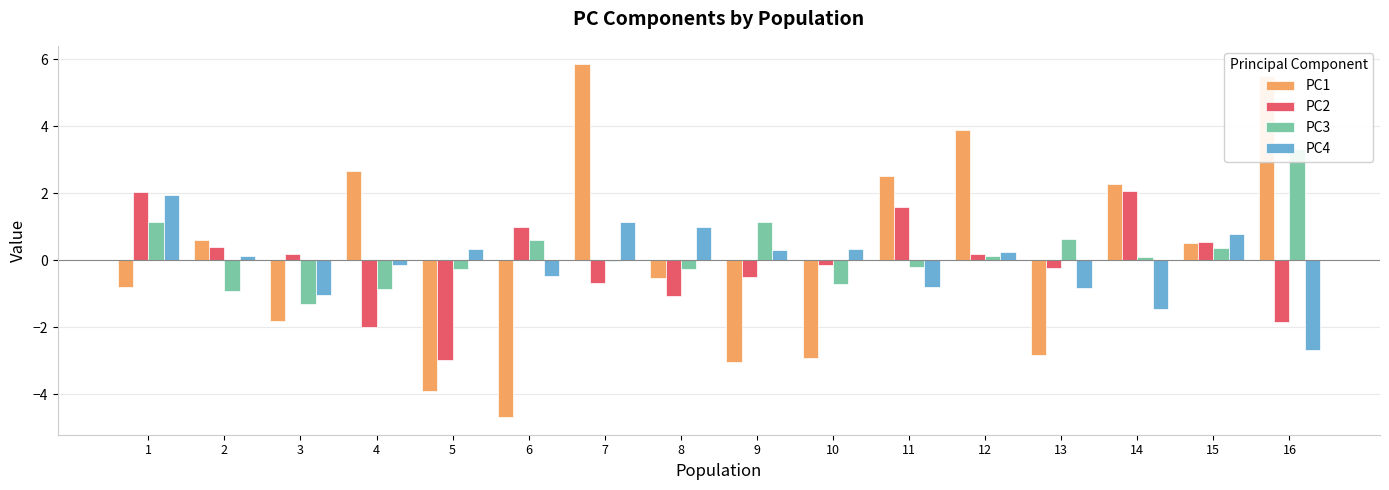

What is the spread (max minus min) of values at 7?

6.6